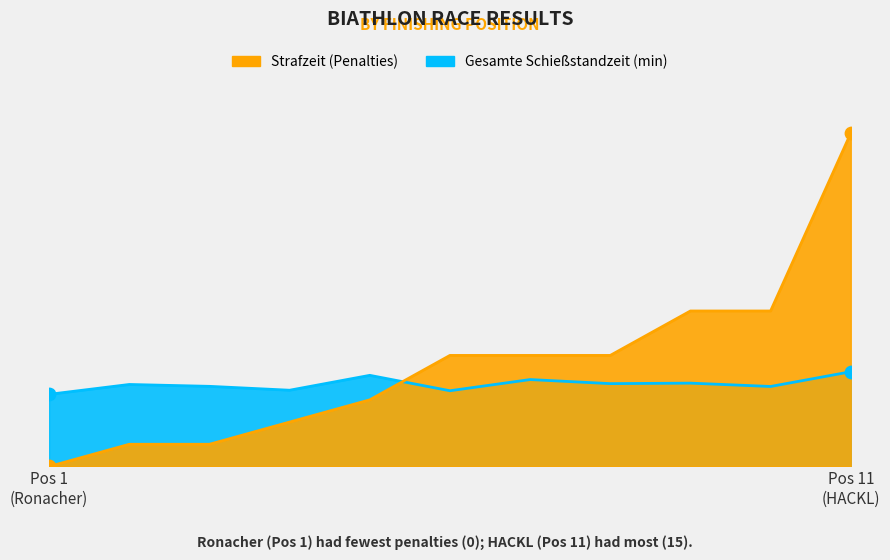

Which series has the widest spread of Y values?

Strafzeit (Penalties)